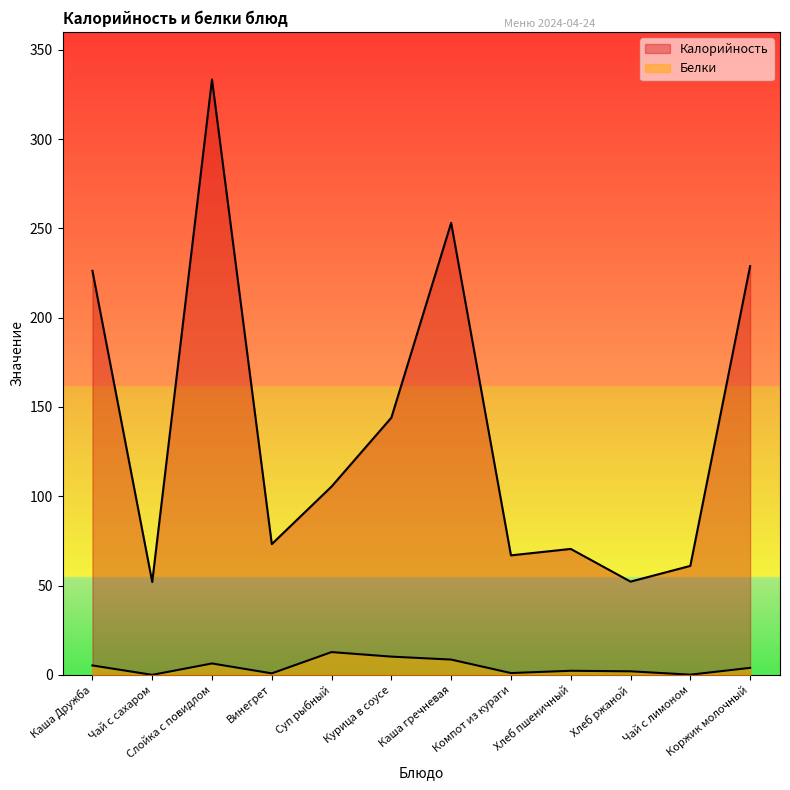

True or false: Калорийность and Белки intersect in this chart.

False